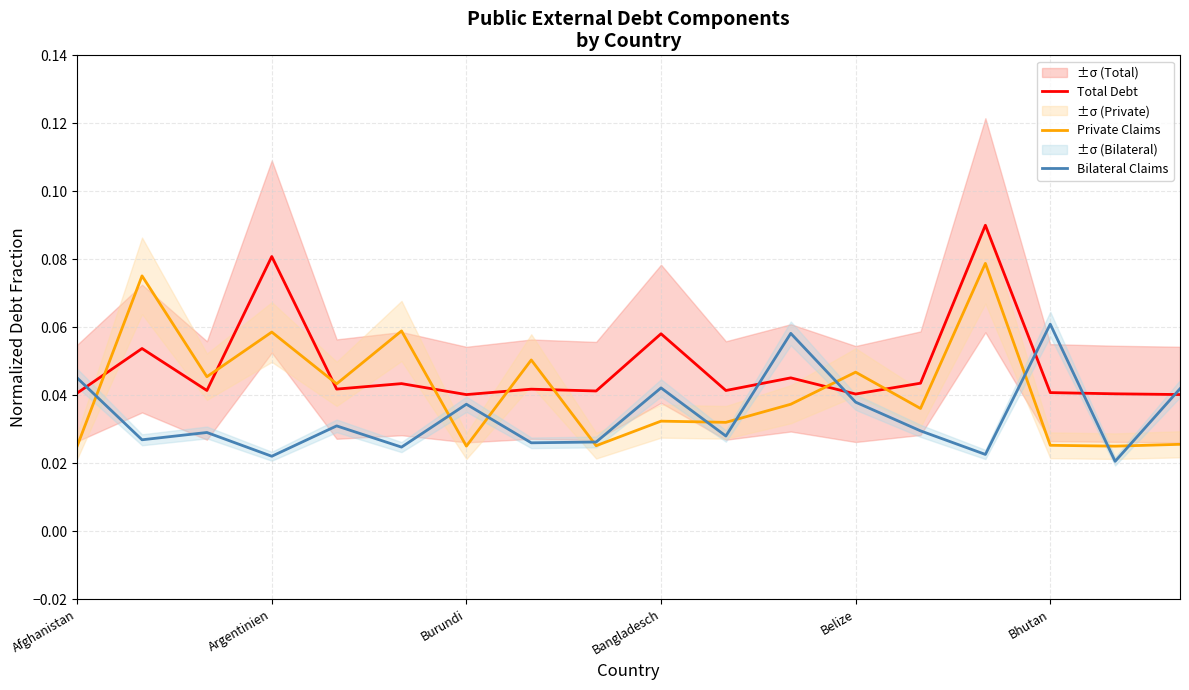

What value does the Total Debt series have at Bangladesch?

0.1